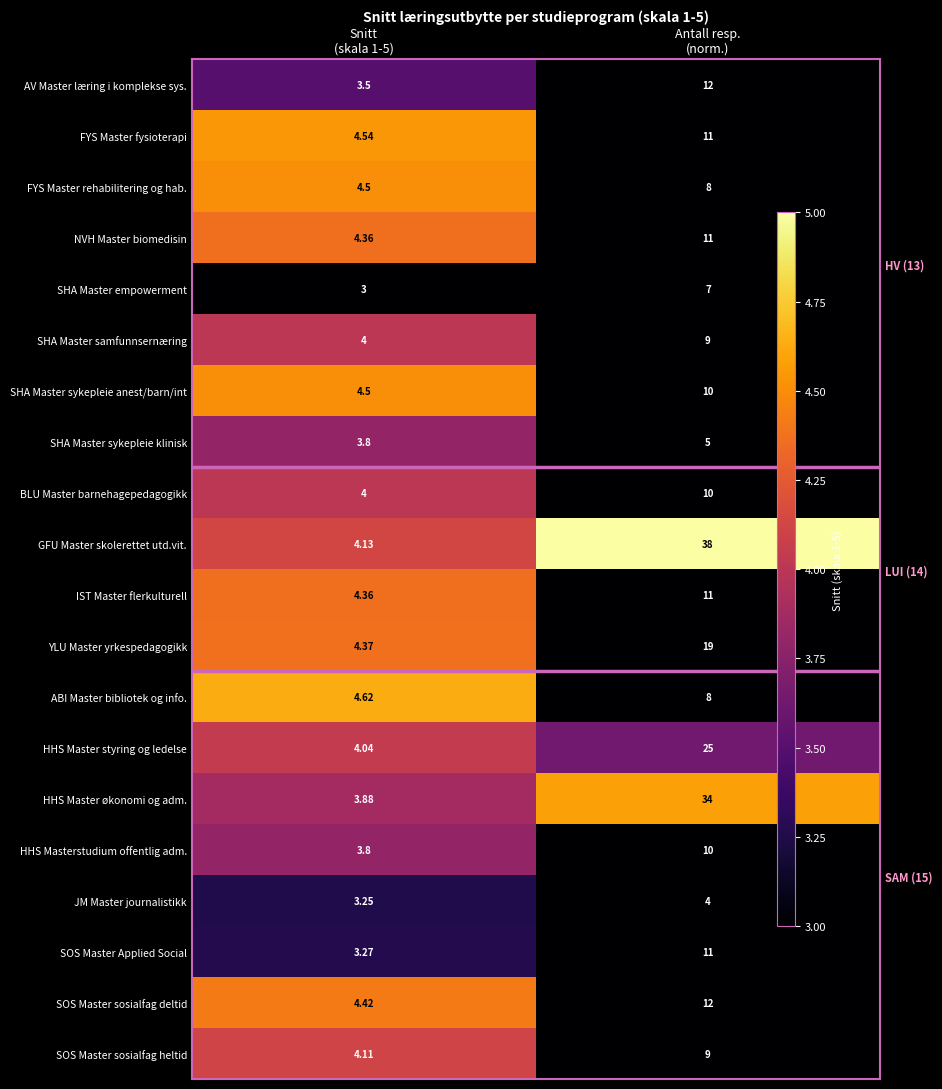

Which category has the highest value in the FYS Master rehabilitering og hab. series?

Snitt (skala 1-5)